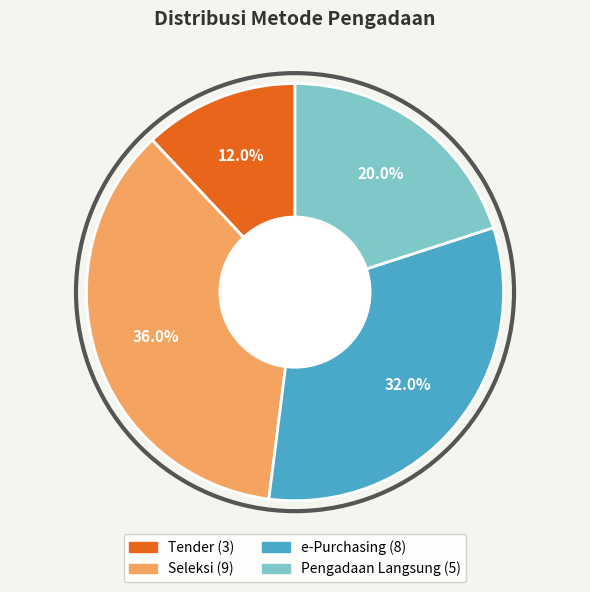

Is there any slice that represents more than half of the pie?

No